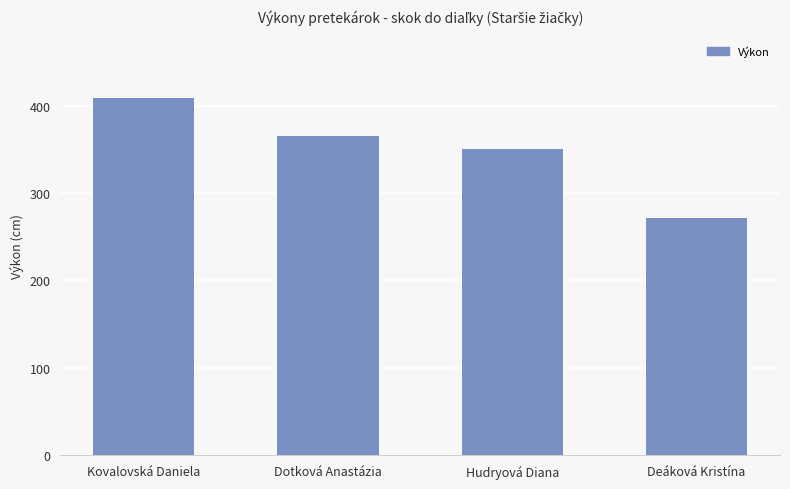

List the labels in order of value, largest first.

Kovalovská Daniela, Dotková Anastázia, Hudryová Diana, Deáková Kristína